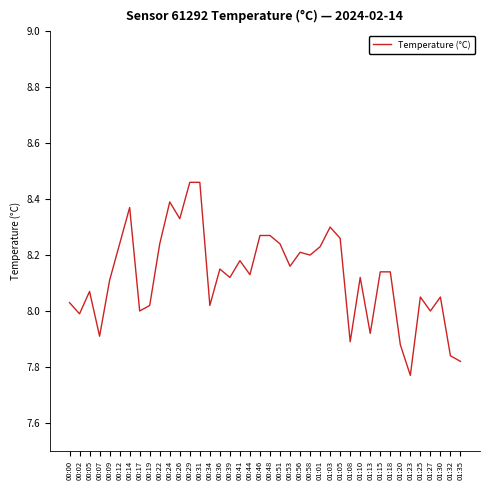

The chart shows a value of 8.2 at 00:36. True or false?

True